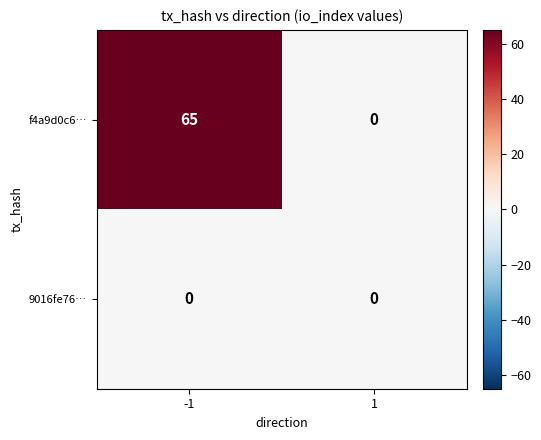

The value of 9016fe76… at 1 is 0. True or false?

True